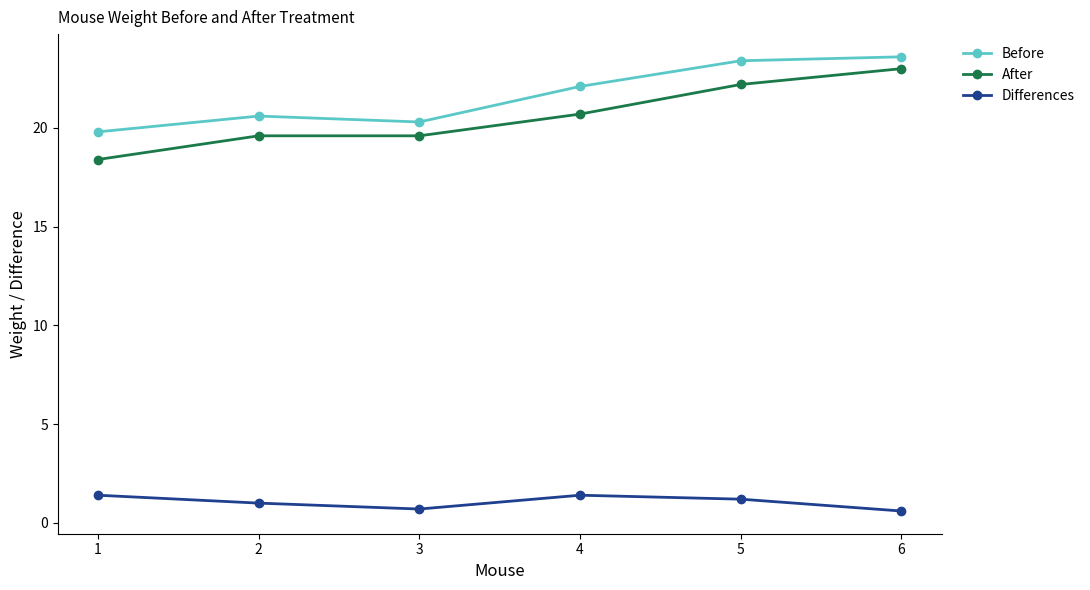

Does the chart have visible grid lines?

No